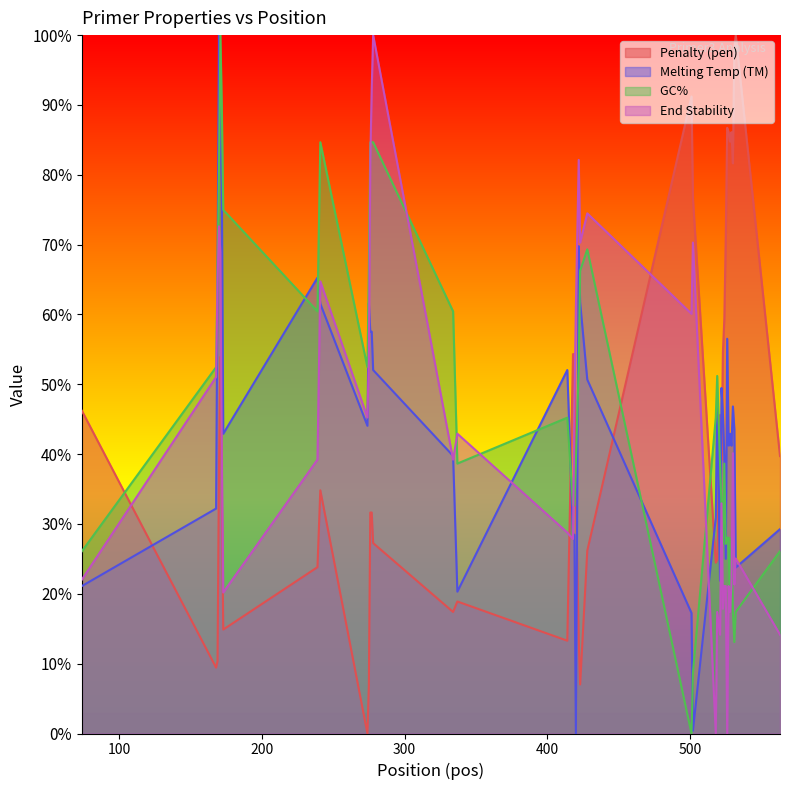

What is the maximum value shown in the chart?

100.0